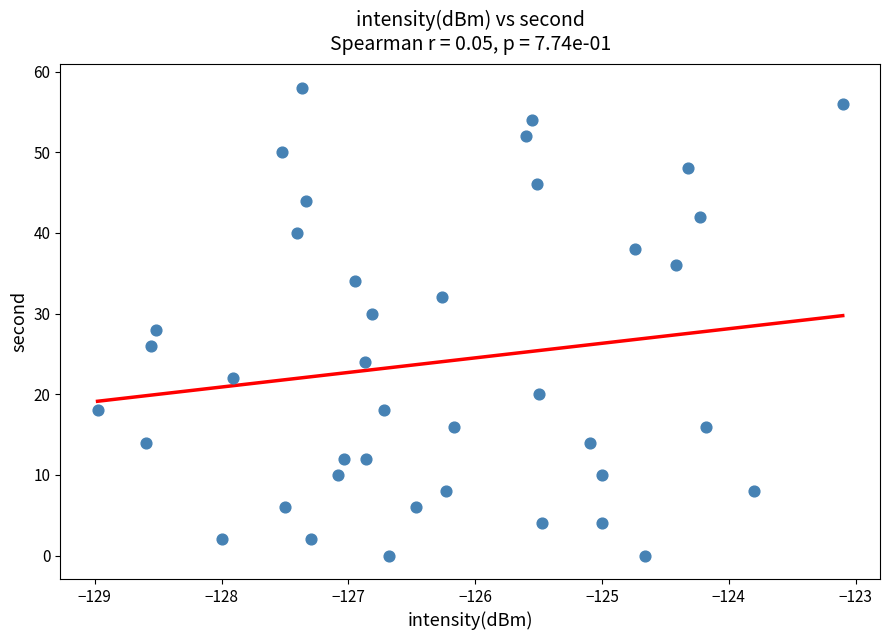

What is the range of Y values (max minus min)?

58